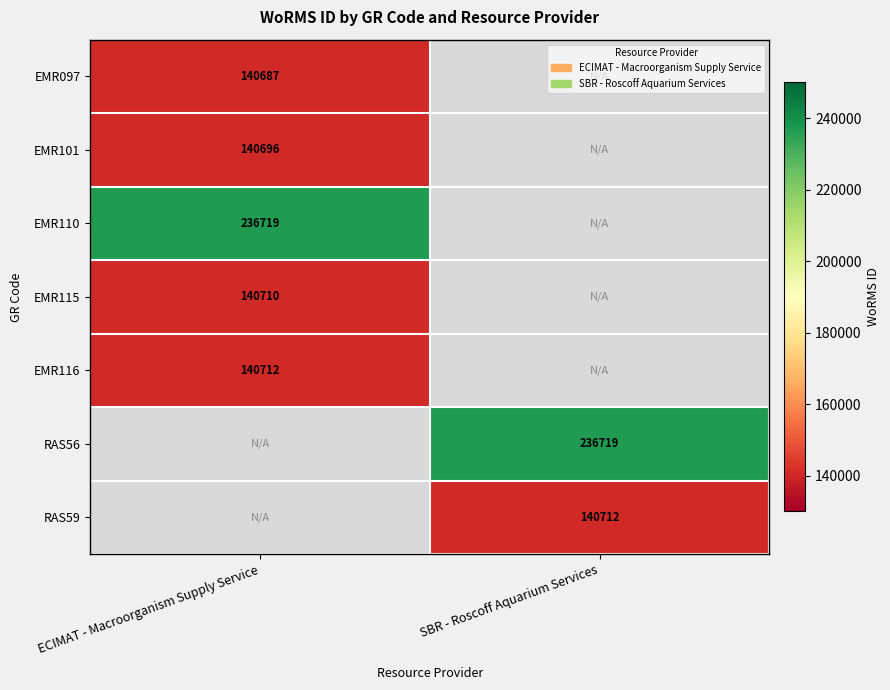

True or false: RAS56 has a value of 236719 at SBR - Roscoff Aquarium Services.

True